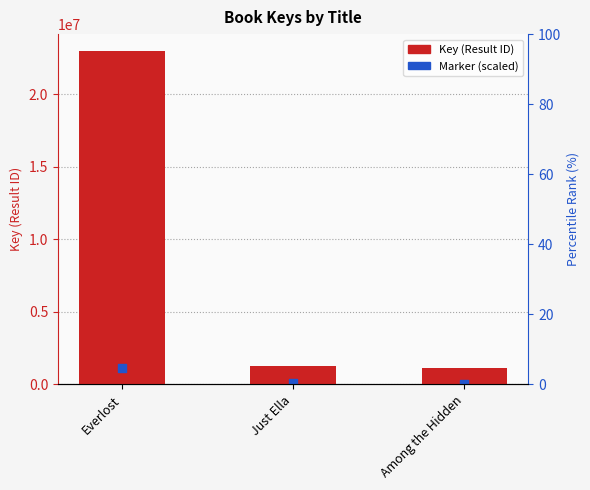

Which series contains the lowest Y value?

Marker (scaled)